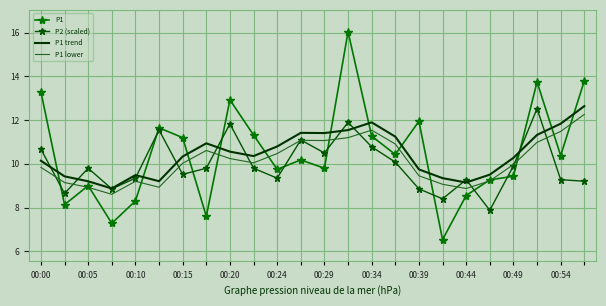

What is the maximum value shown in the chart?

16.1